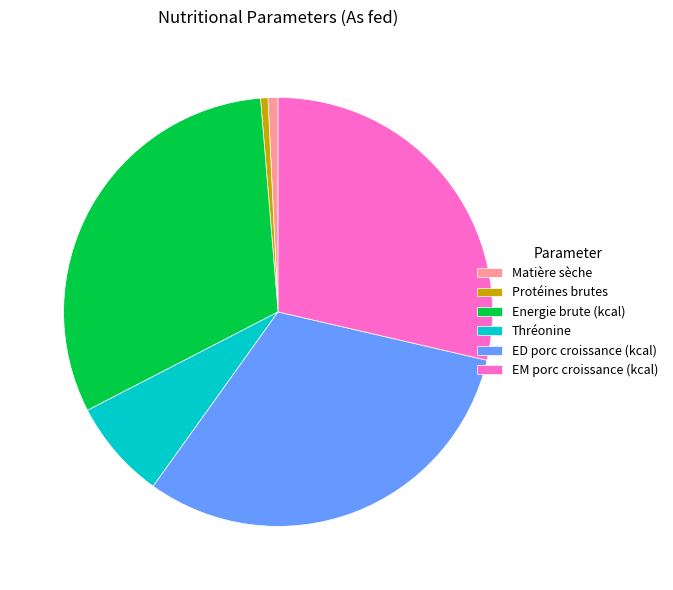

Count the number of slices in the pie.

6